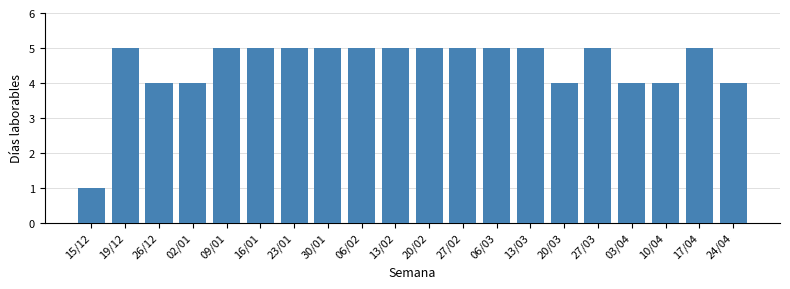

Reading right to left, extract all data points from this chart.

4	5	4	4	5	4	5	5	5	5	5	5	5	5	5	5	4	4	5	1